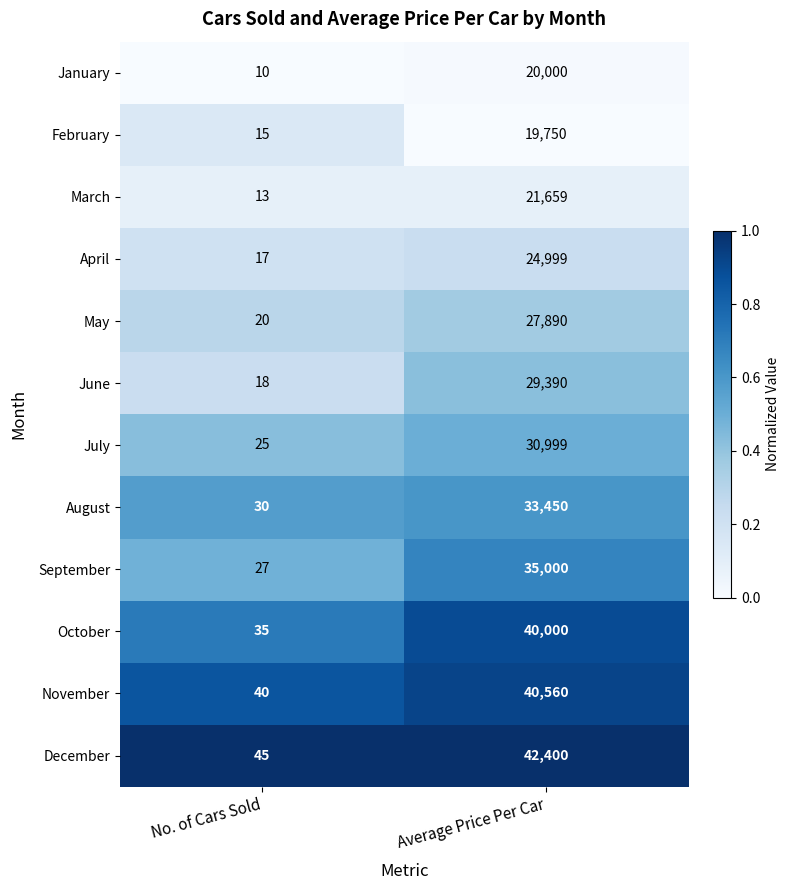

Which series has the largest total across all categories?

December